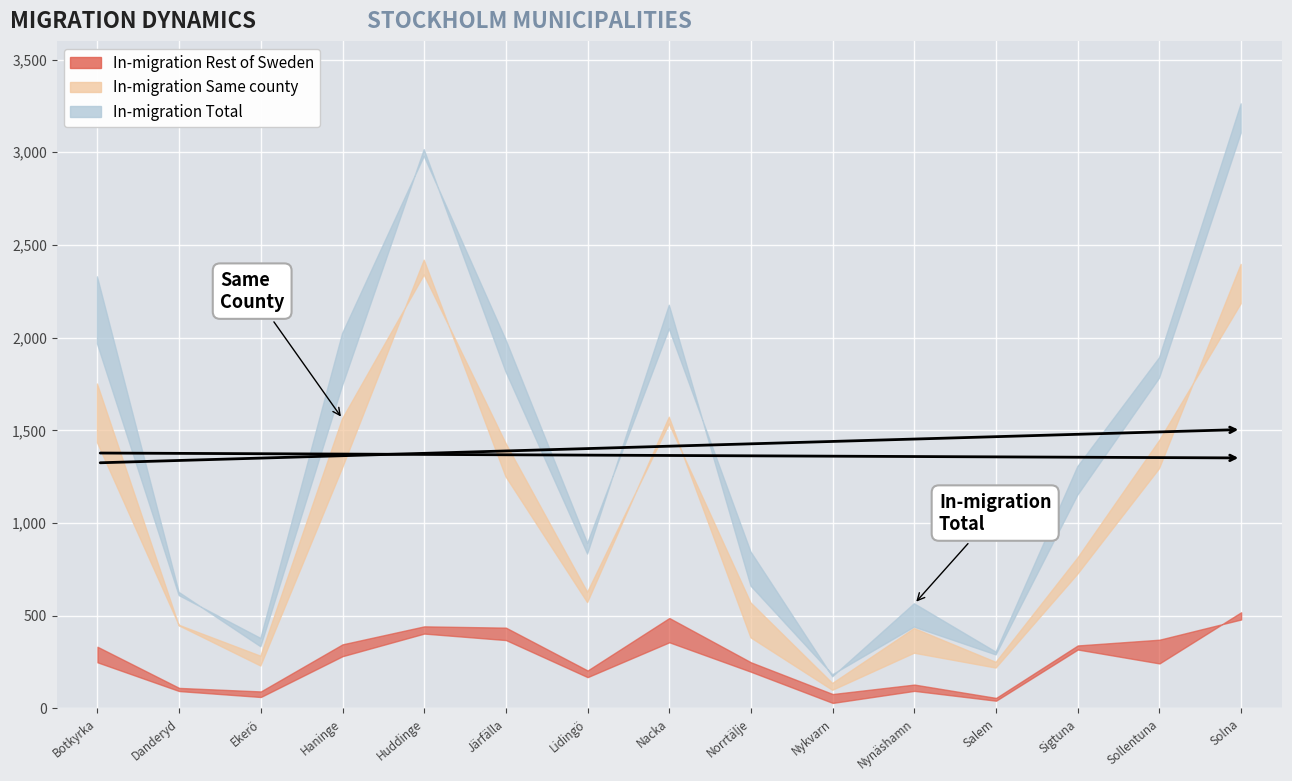

True or false: In-migration Same county and Out-migration Rest of Sweden intersect in this chart.

False